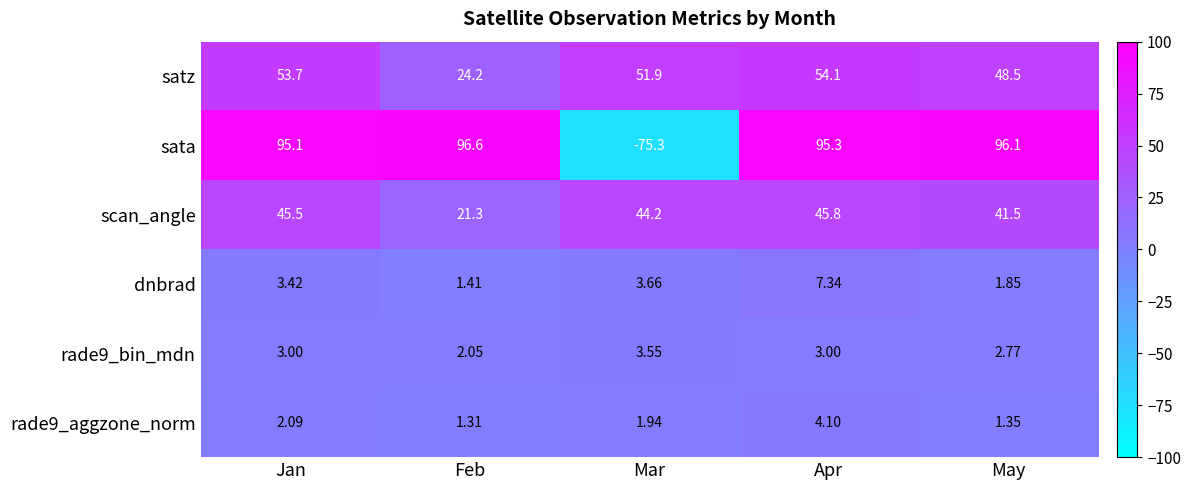

Where does the dnbrad series first go above 3?

Jan